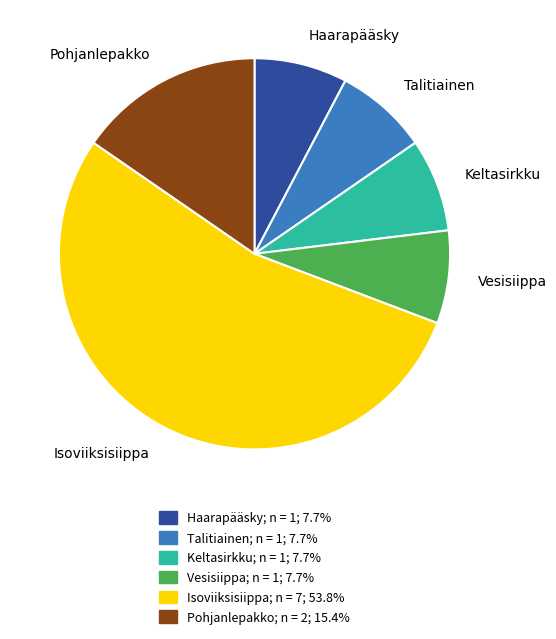

Is the sum of Haarapääsky and Pohjanlepakko greater than half?

No